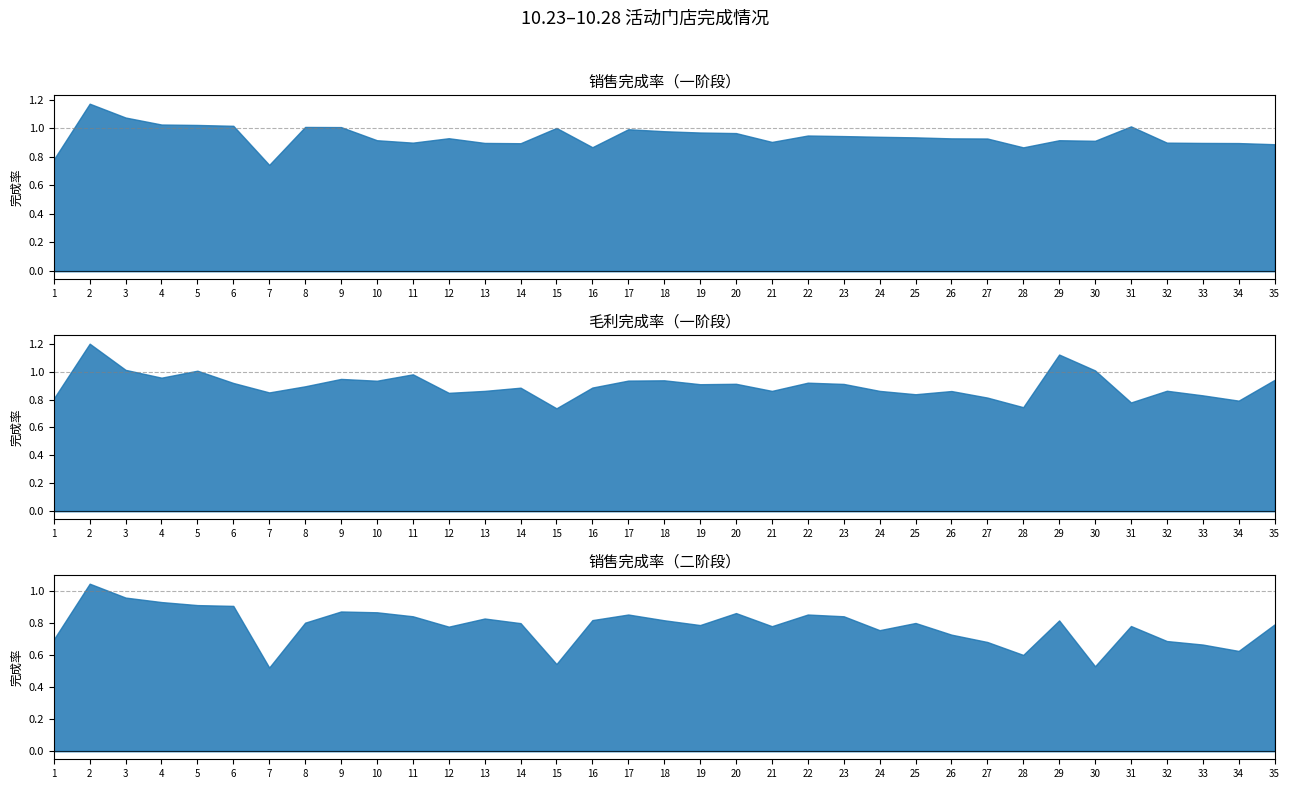

True or false: 销售完成率（二阶段） and 毛利完成率（一阶段） intersect in this chart.

True